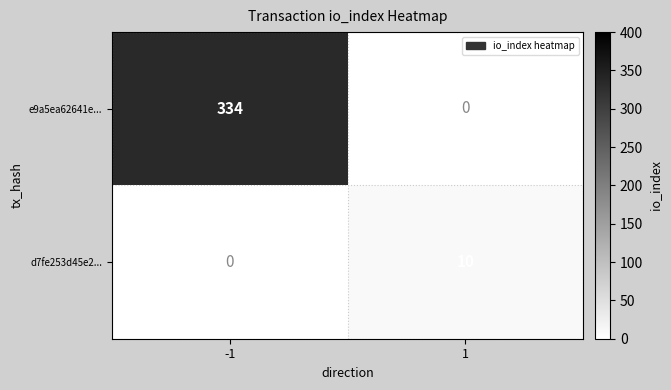

Is it true that e9a5ea62641e... equals 86 at -1?

False